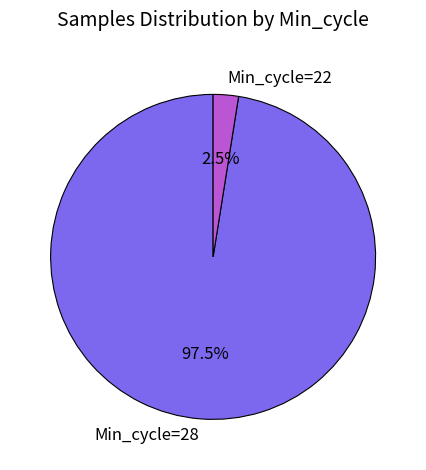

Which has a higher value, Min_cycle=28 or Min_cycle=22?

Min_cycle=28